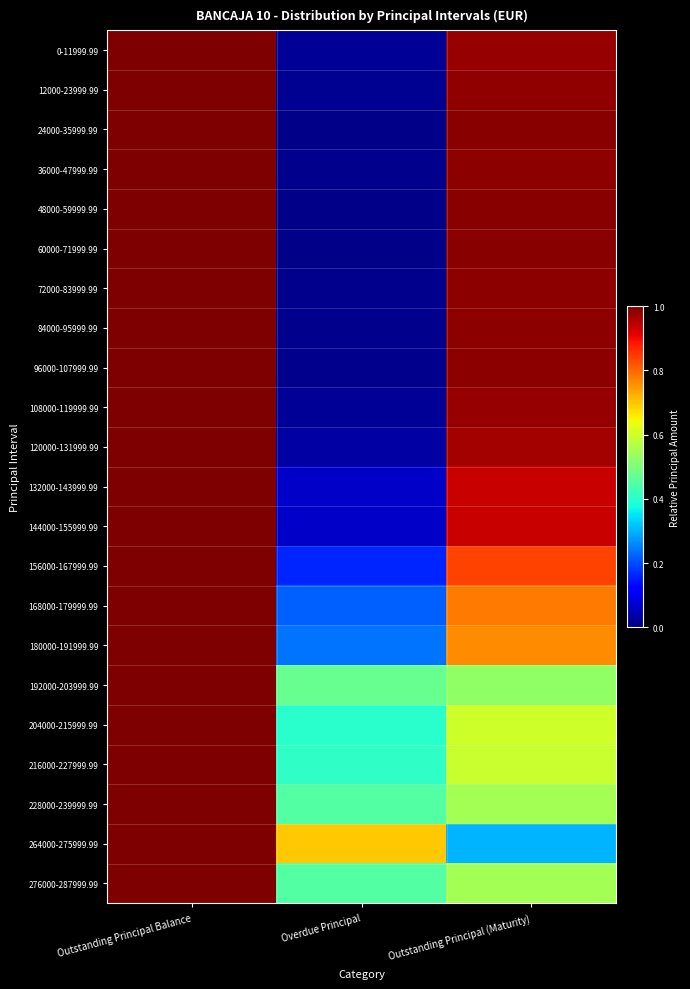

What is the spread (max minus min) of values at Overdue Principal?

0.7